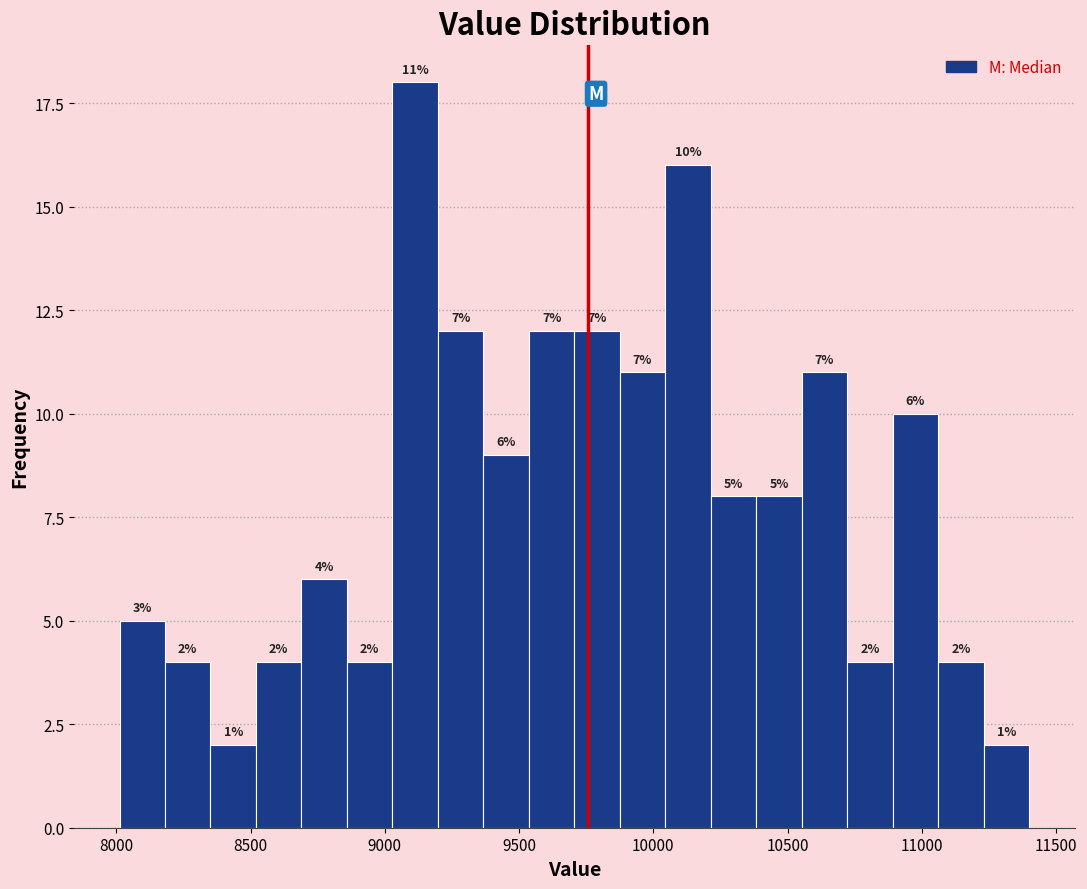

Read against the x-axis, roughly where is the centre of the tallest bar?

9100